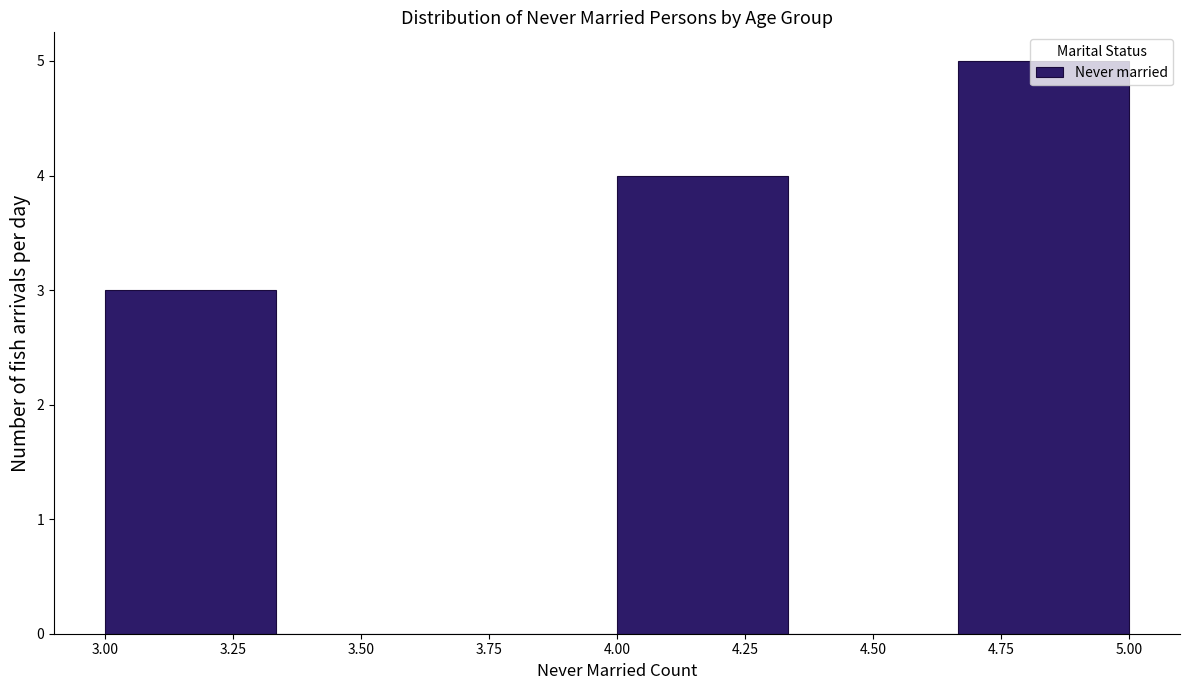

Which range on the x-axis has the tallest bar?

4.65 to 5.00